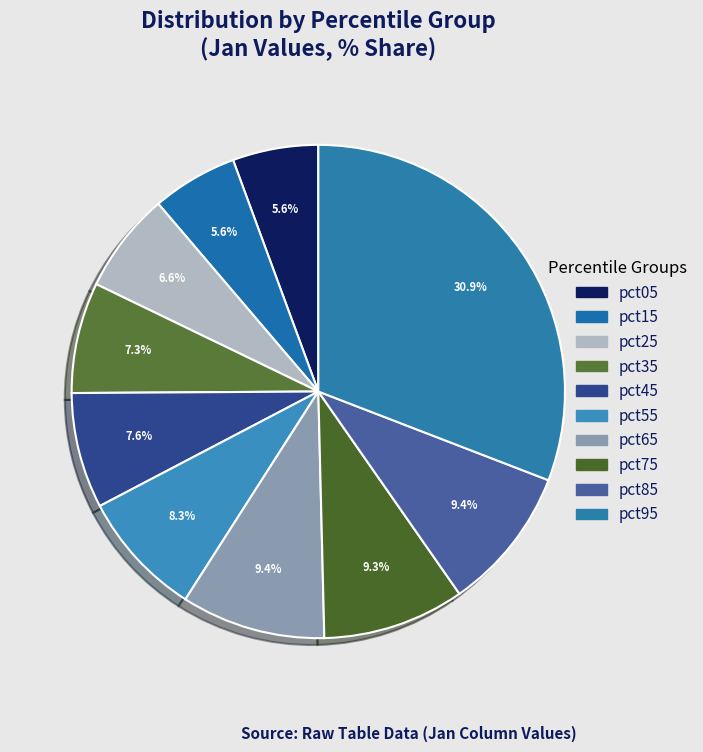

Combined, what portion of the pie is pct05 and pct45?

13.2%